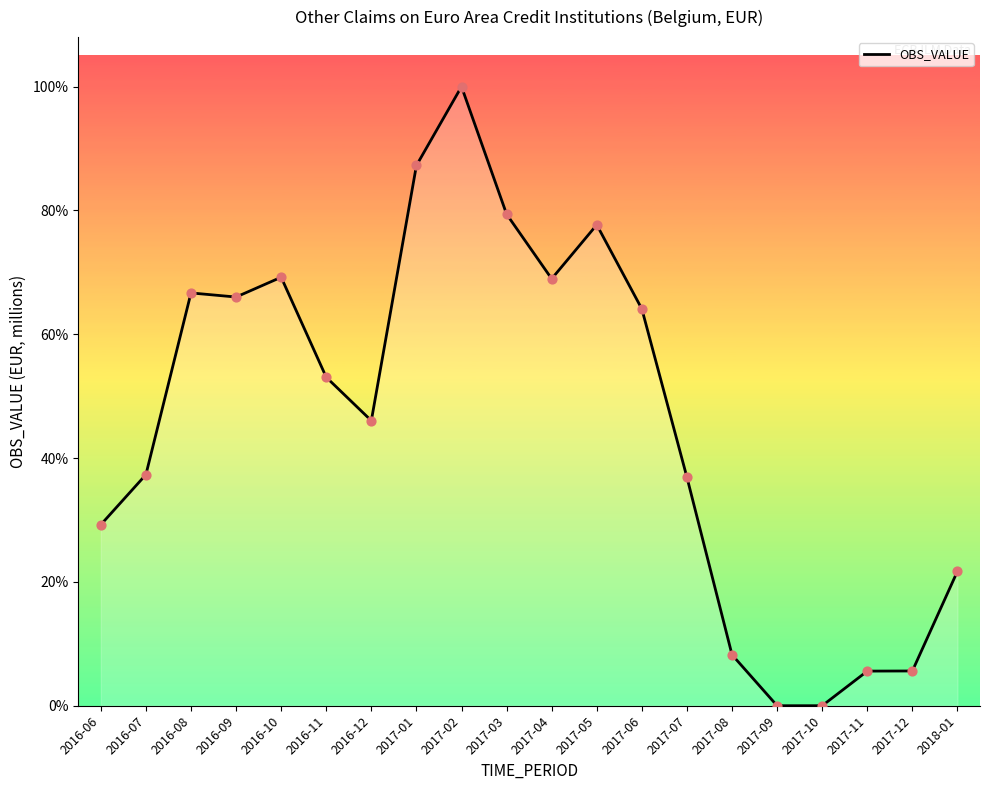

Between 2018-01 and 2016-07, which is larger?

2016-07